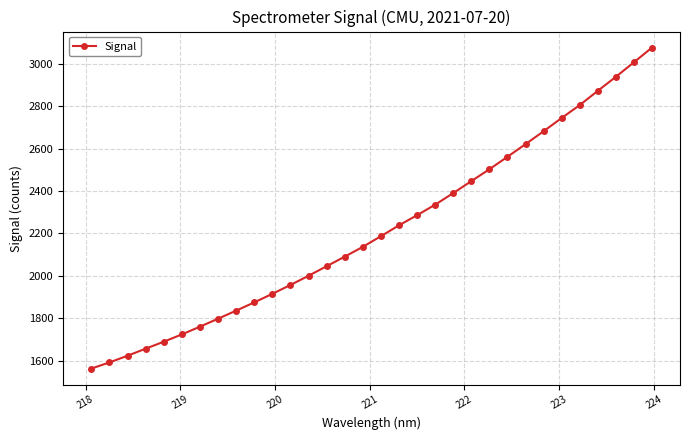

How many distinct data groups are displayed?

1